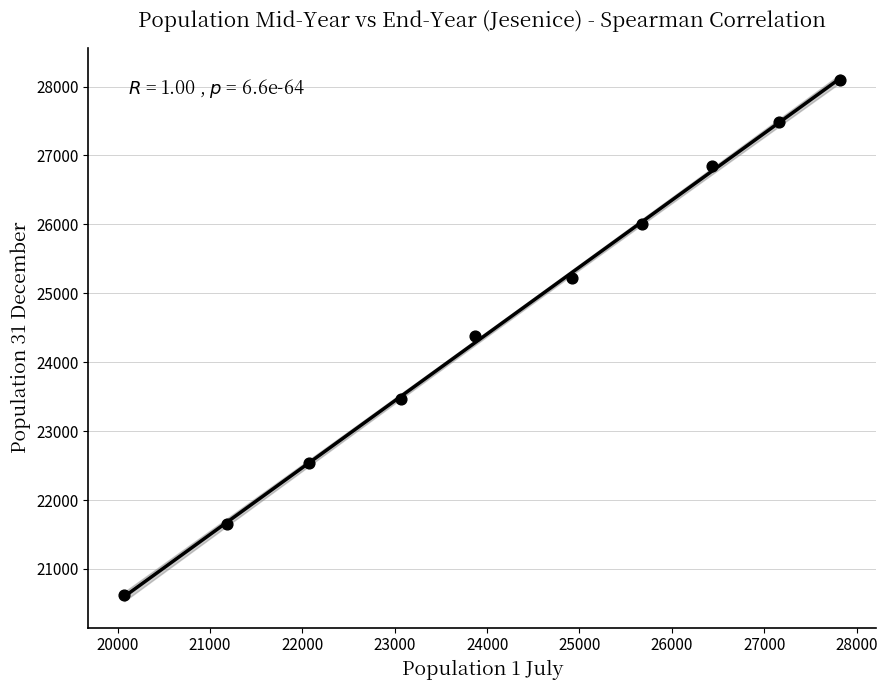

What is the average Y value?

24631